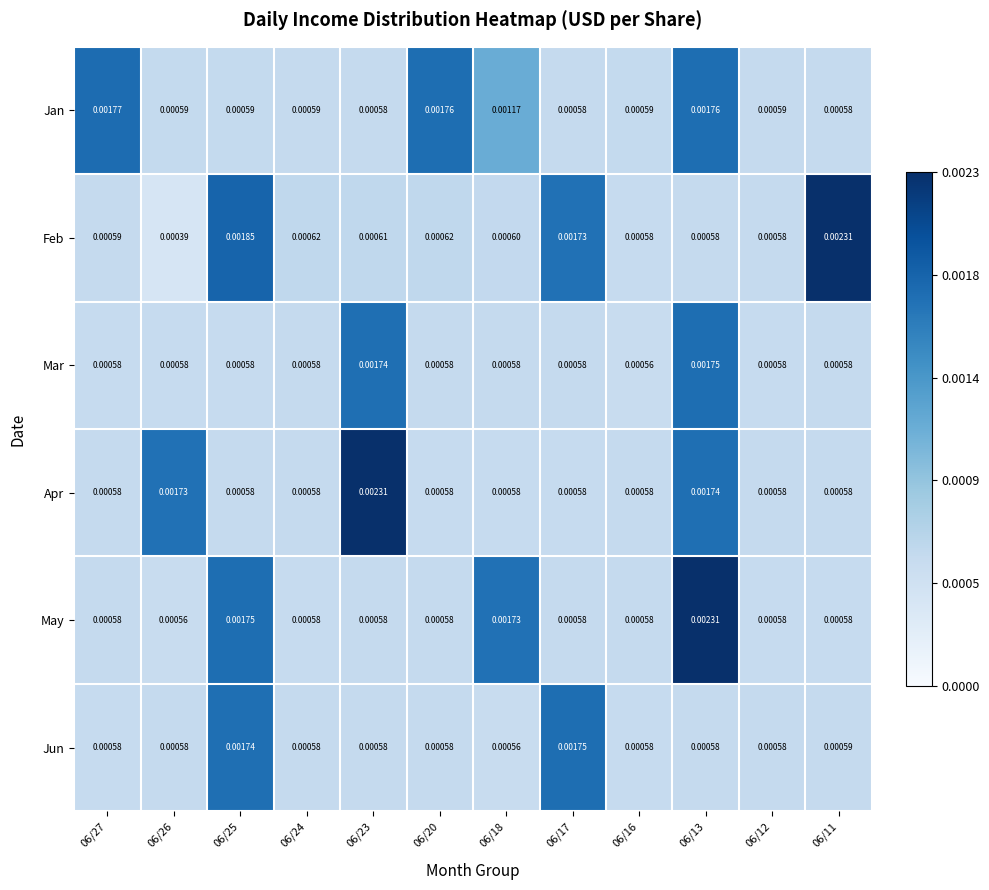

Which series has the largest total across all categories?

Jan